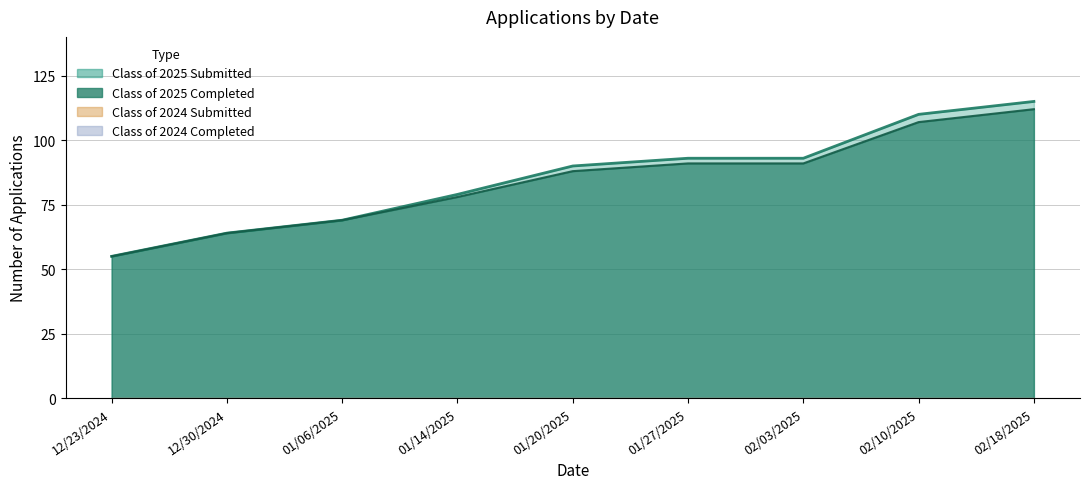

The value of Class of 2025 Submitted at 02/10/2025 is 110. True or false?

True